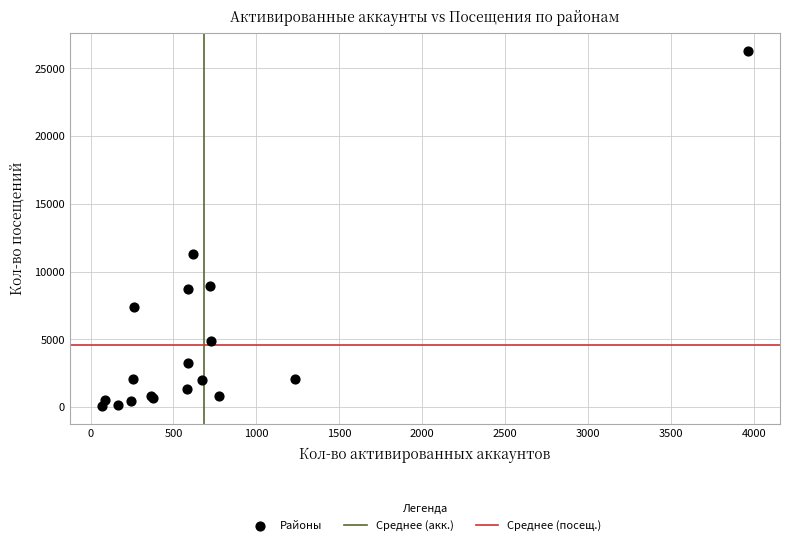

What Y value in the scatter plot is closest to 13197?

11320